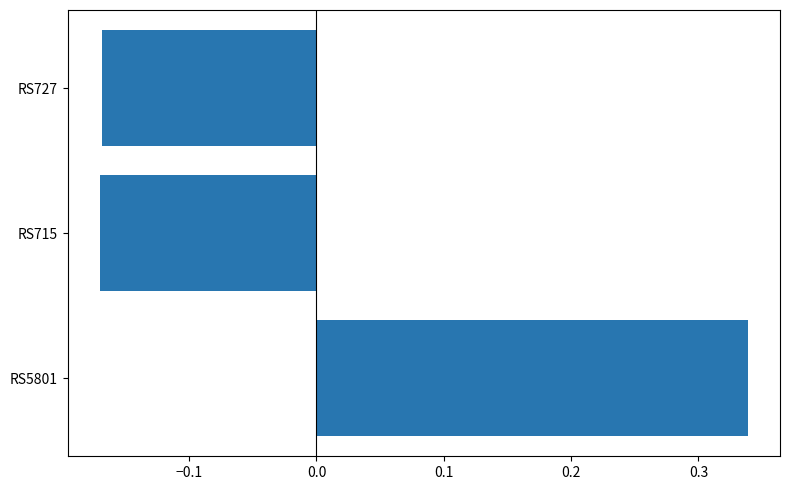

The value at RS5801 is 0.2. True or false?

False